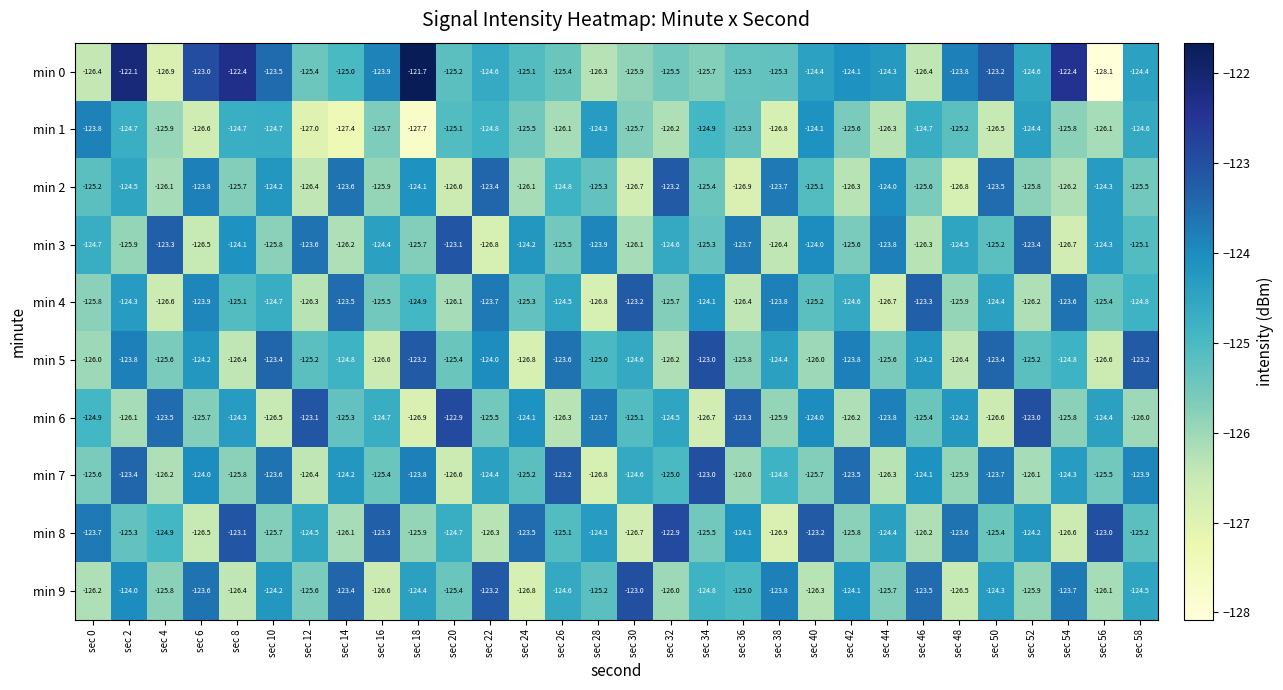

Where is min 5 nearest to the value -124?

sec 22